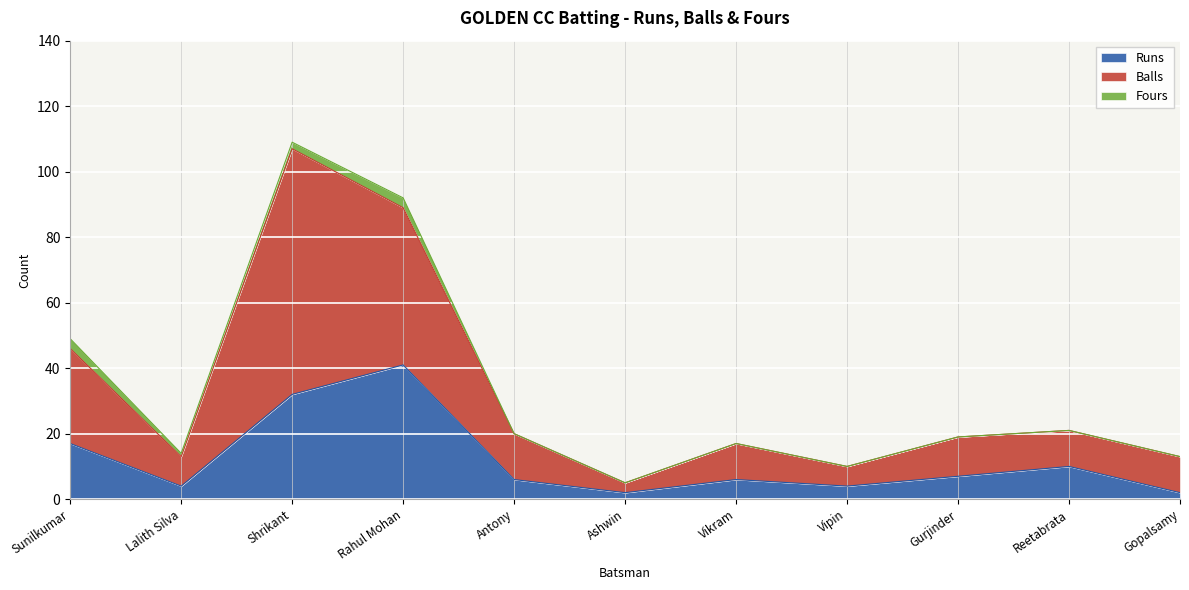

What is the total value across all series at Vikram?

17